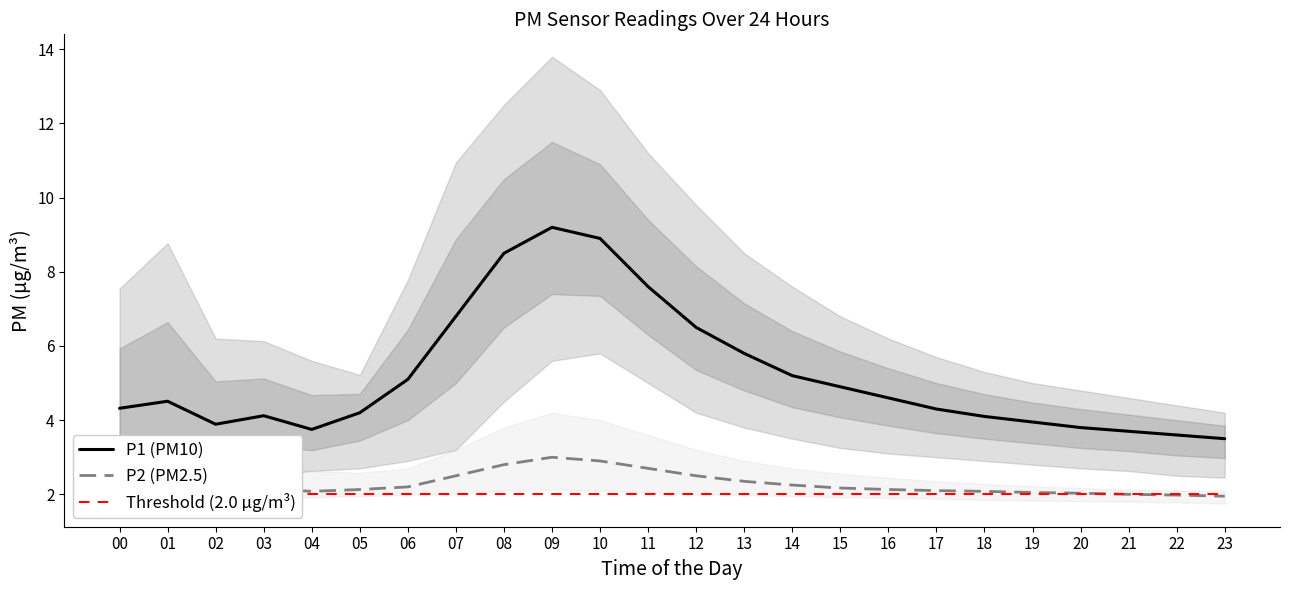

How many interior local peaks does the P2 (PM2.5) series have?

3